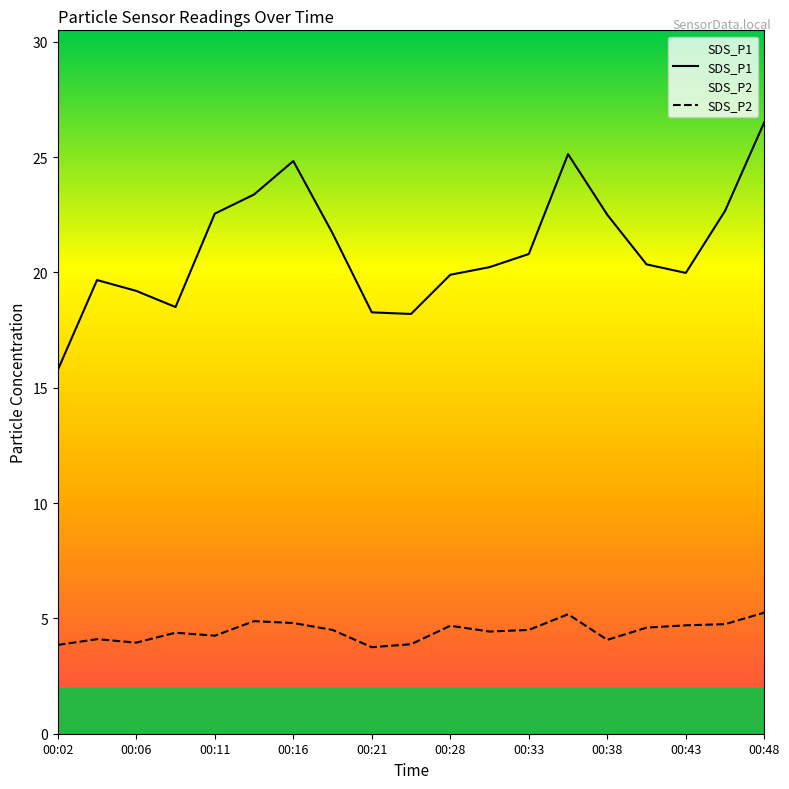

Rank the series by their average value, from highest to lowest.

SDS_P1, SDS_P2